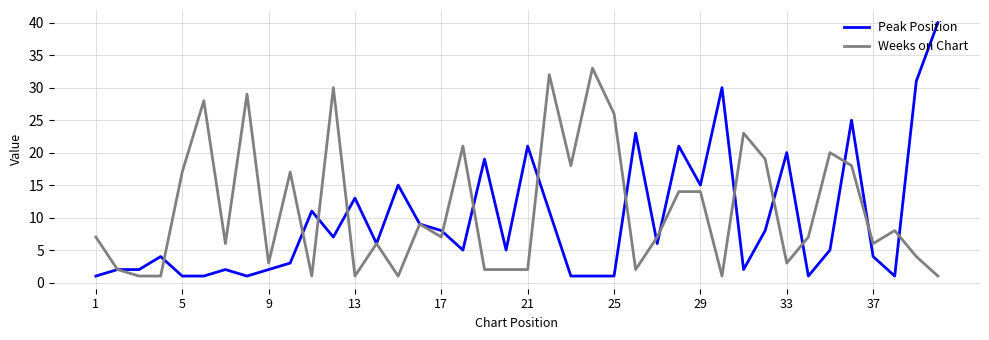

List the series in order of their peak value, lowest first.

Weeks on Chart, Peak Position